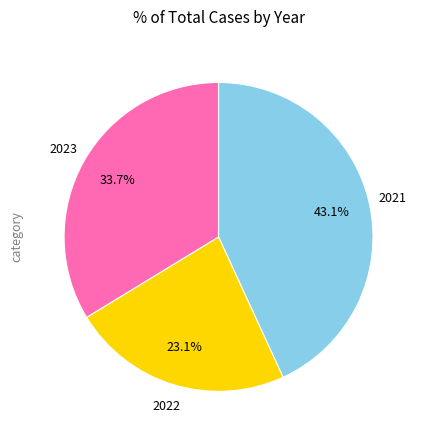

To the nearest percent, what is the difference between the largest and smallest slice percentages?

20%